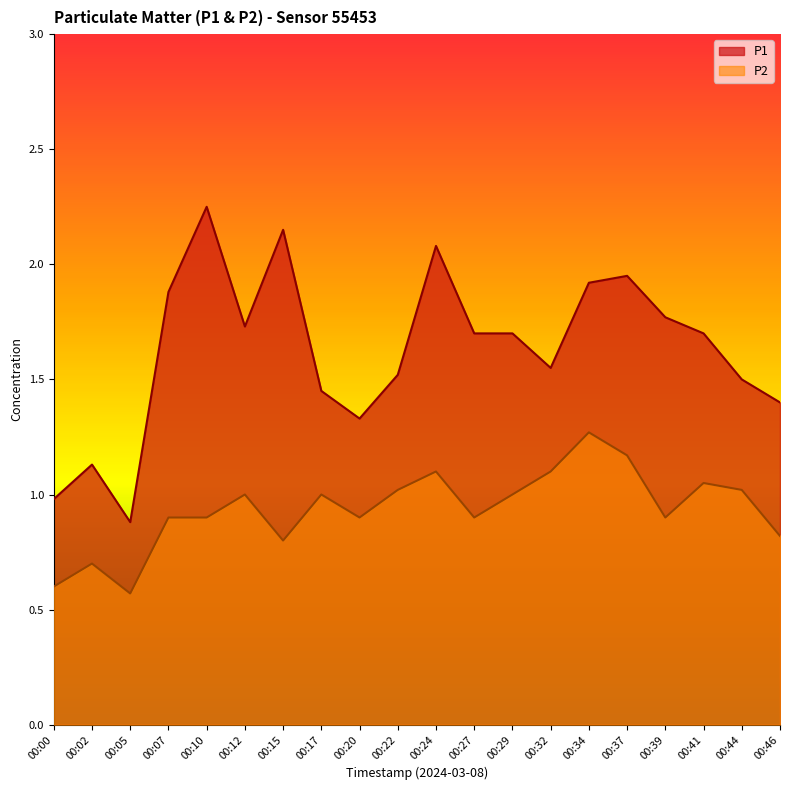

Which label corresponds to the largest value in the chart?

00:10